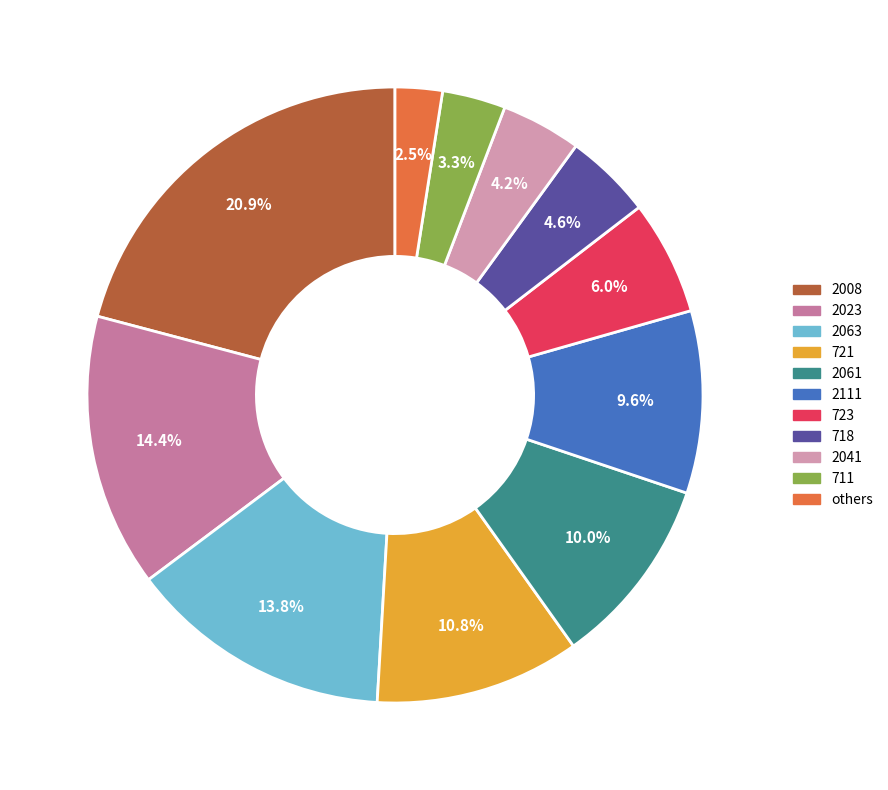

To the nearest percent, what percentage of the pie is 2041?

4%